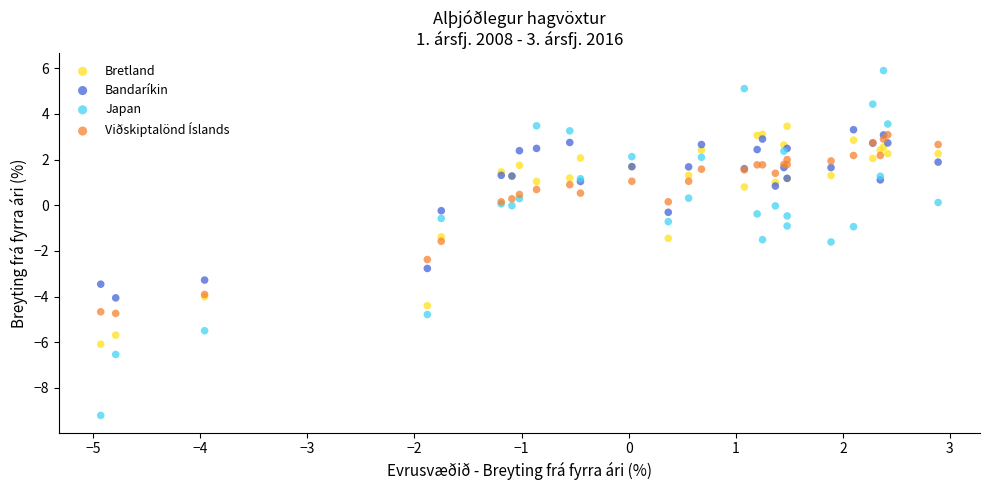

Which series reaches the maximum Y coordinate?

Japan